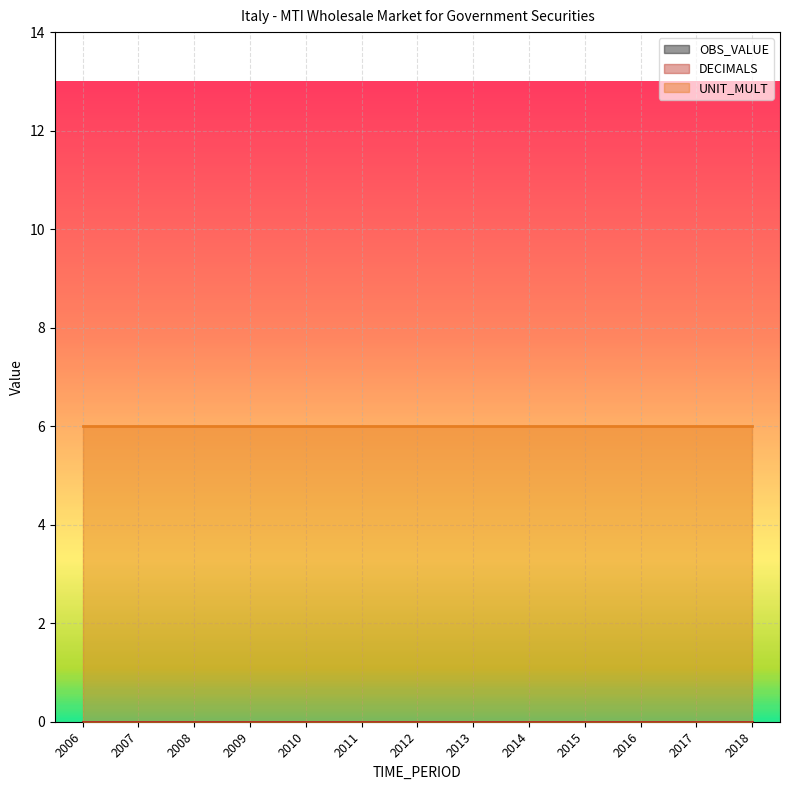

True or false: UNIT_MULT has more than 1 interior local peaks.

False